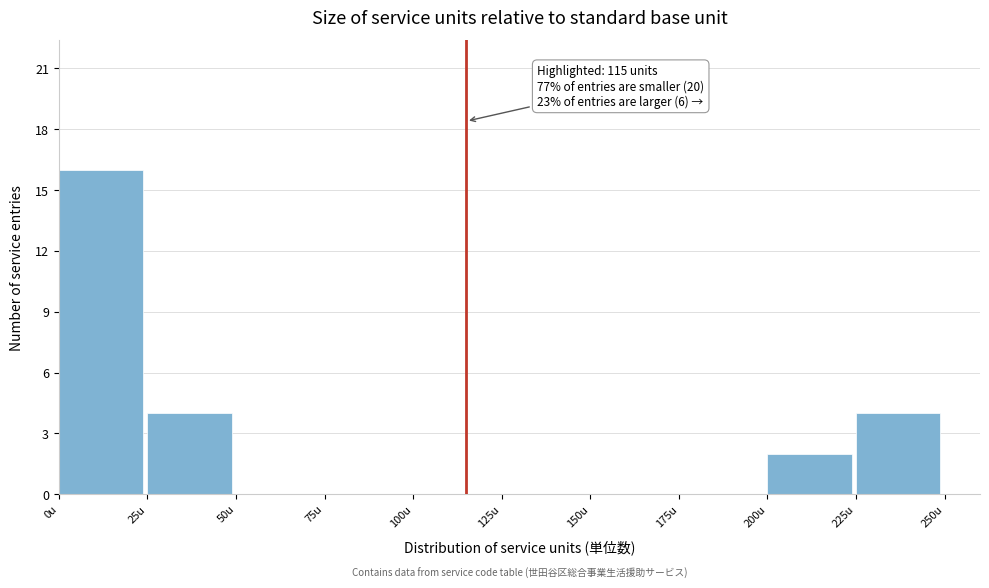

Over which range of the x-axis is the bar tallest?

0 to 25